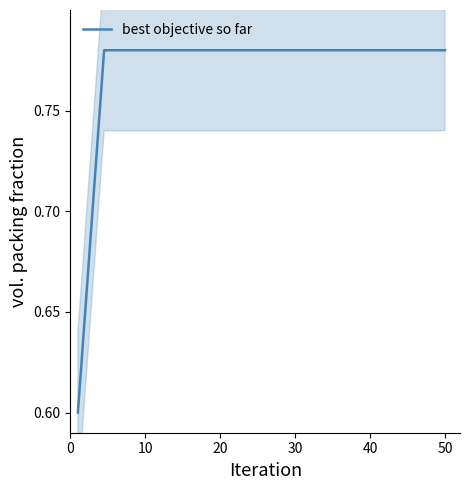

True or false: the data has more than 0 interior local peaks.

False